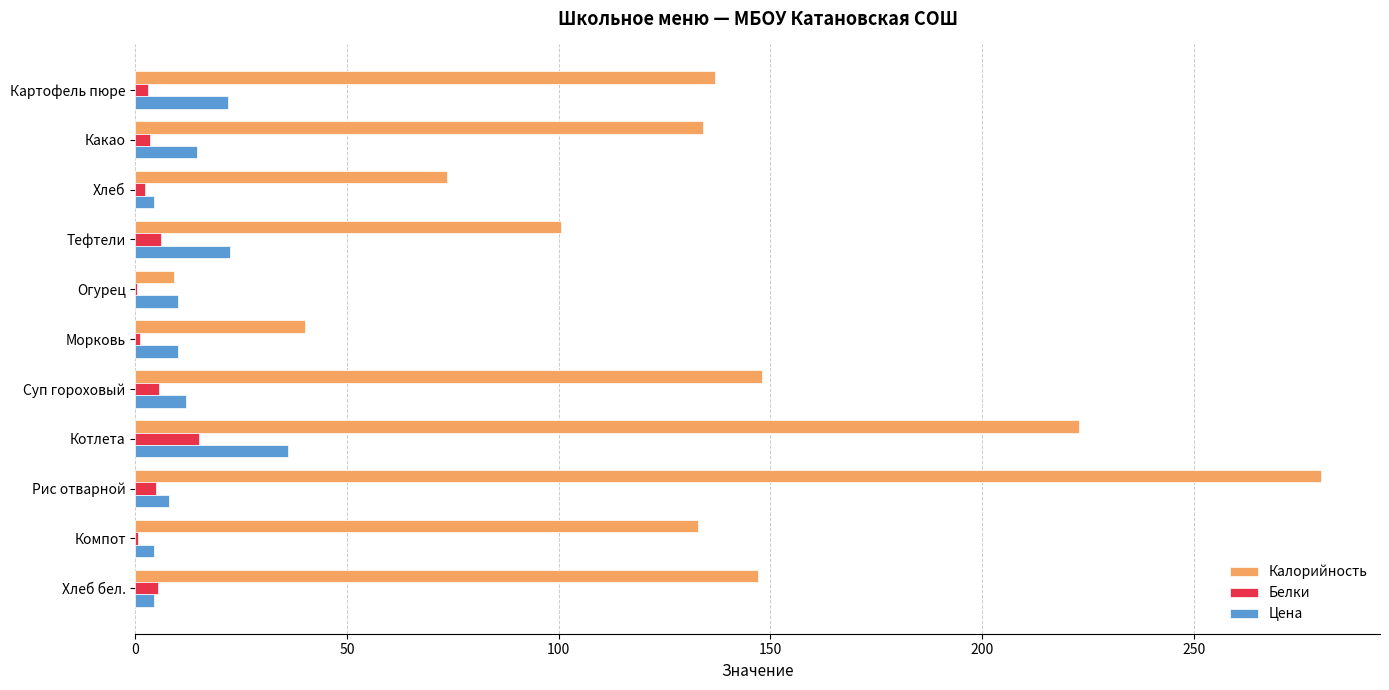

Between Морковь and Котлета, which series saw the biggest shift?

Калорийность